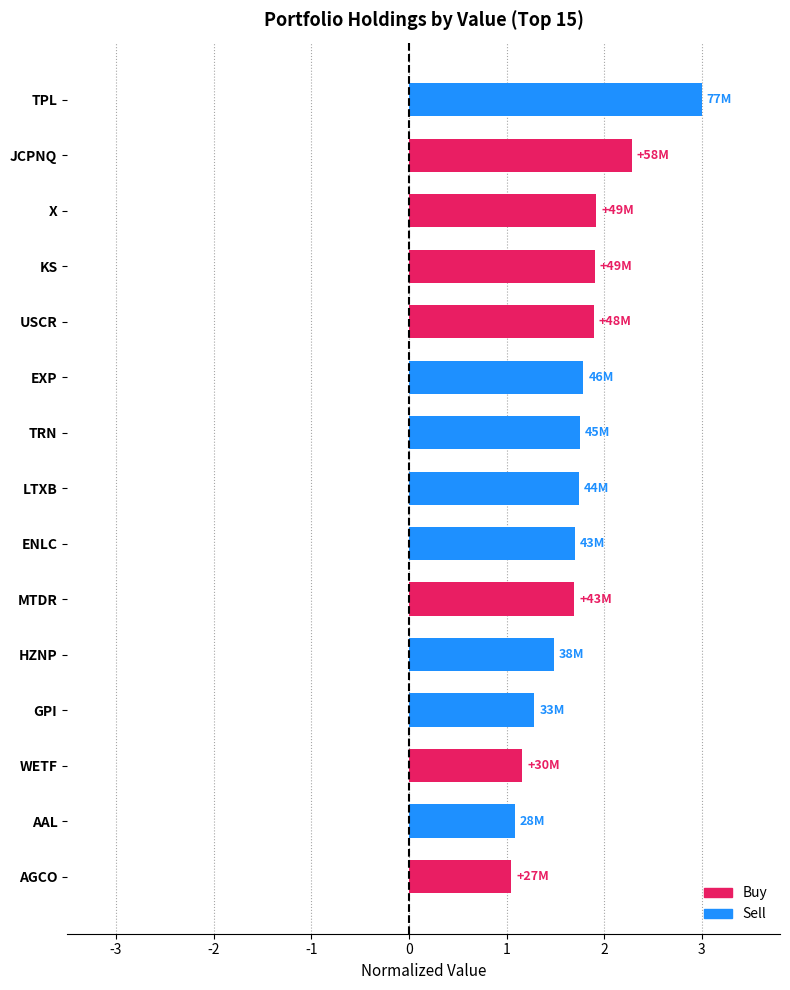

What is the sum of all values?

25.7